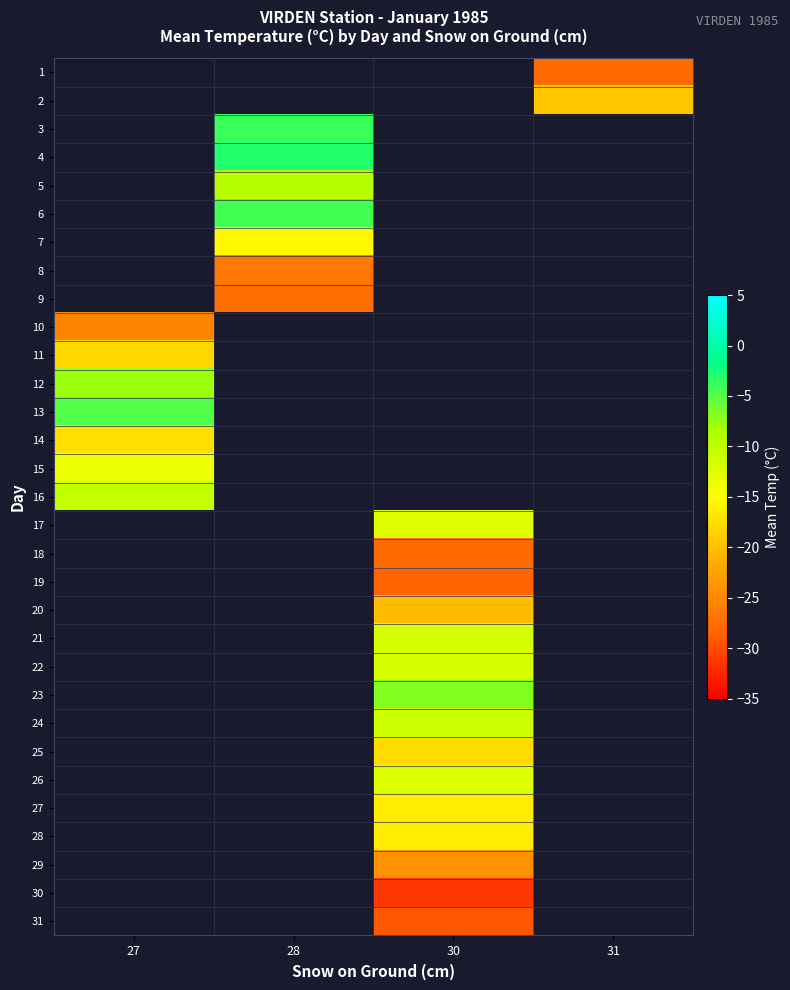

Is it true that row_7 equals -44.3 at 28?

False